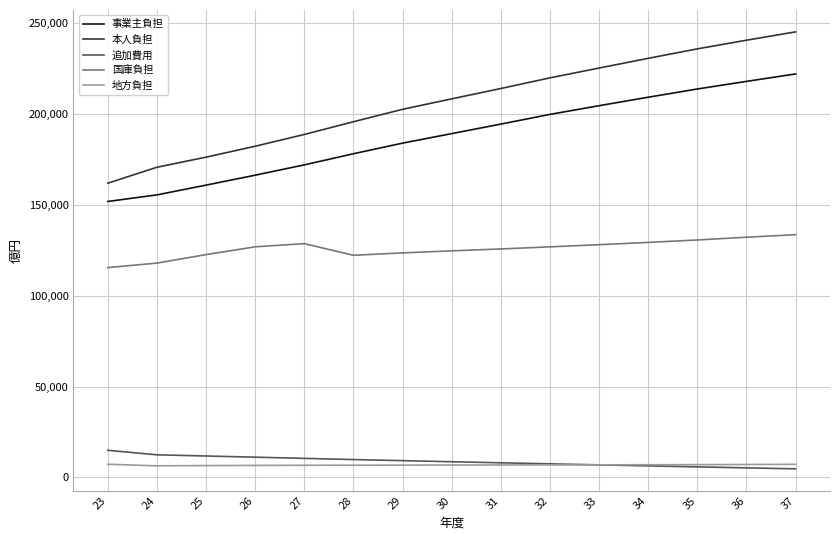

What is the sum of the 本人負担 values at 30 and 32?

428260.6